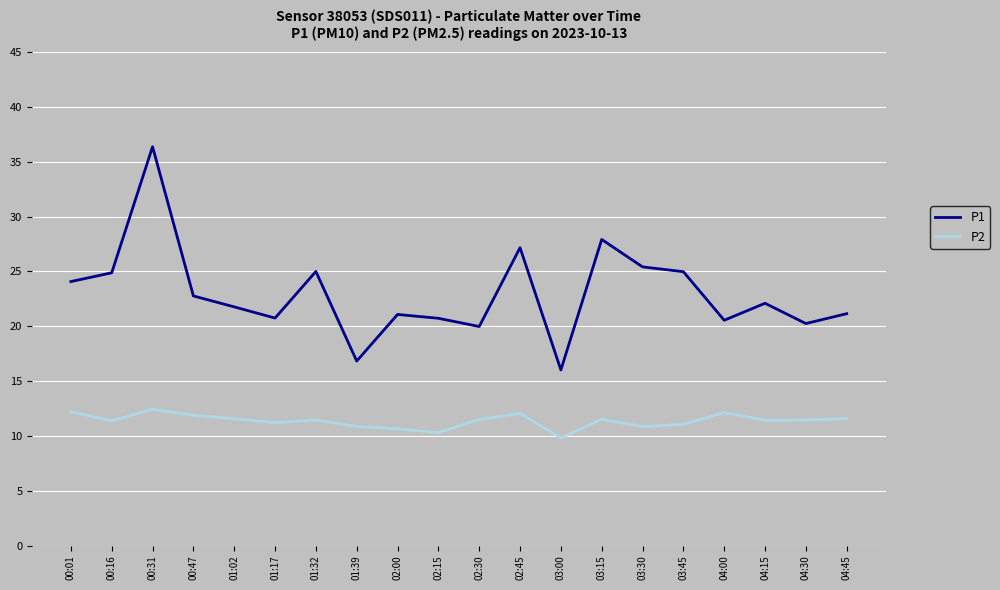

At how many categories does at least one series exceed 32?

1